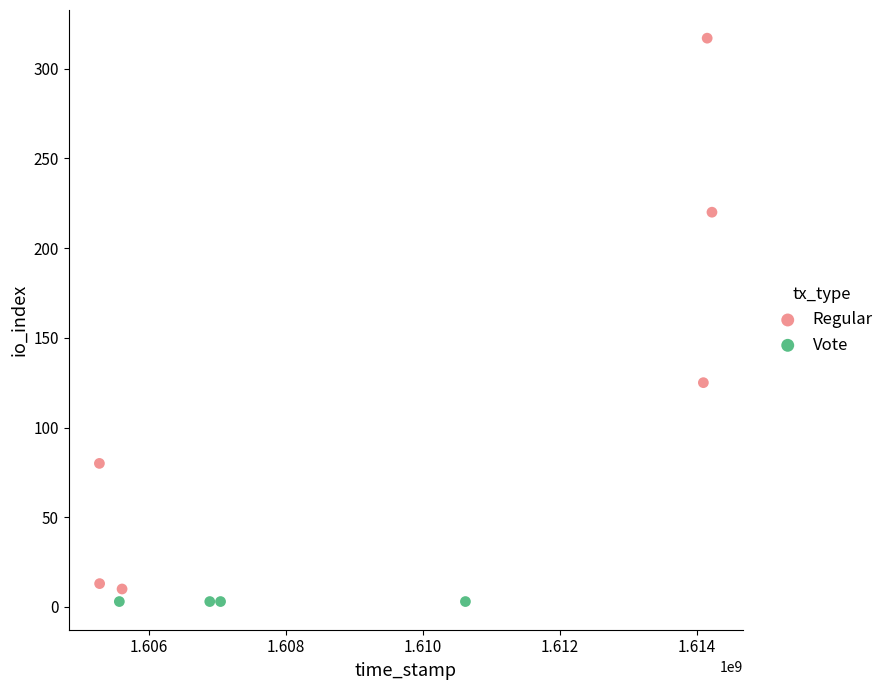

Which series reaches the maximum Y coordinate?

Regular